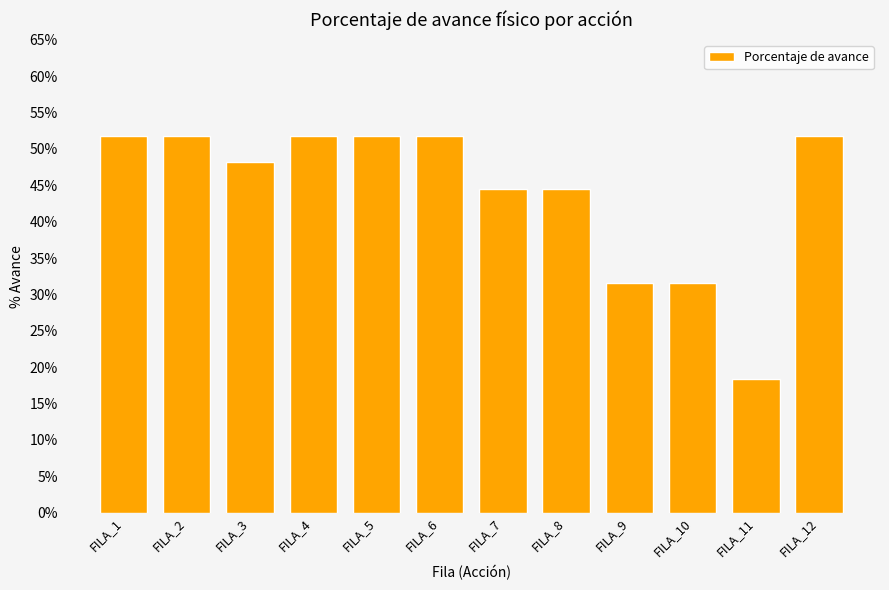

Which has a higher value, FILA_10 or FILA_2?

FILA_2